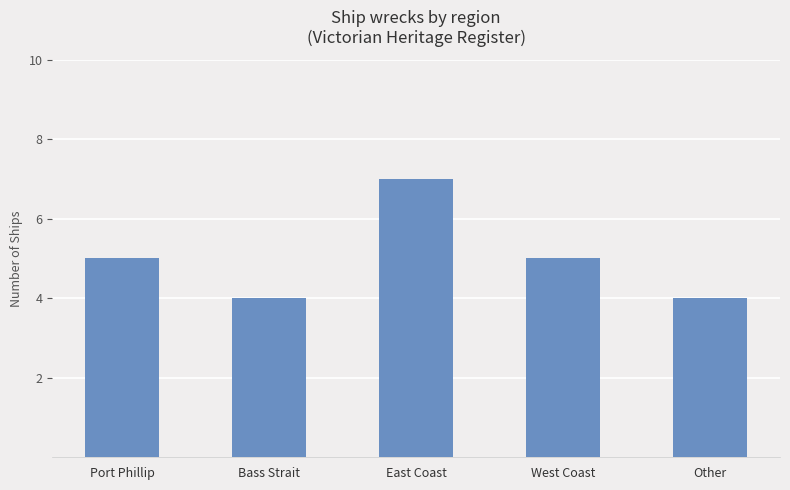

How many distinct data groups are displayed?

1